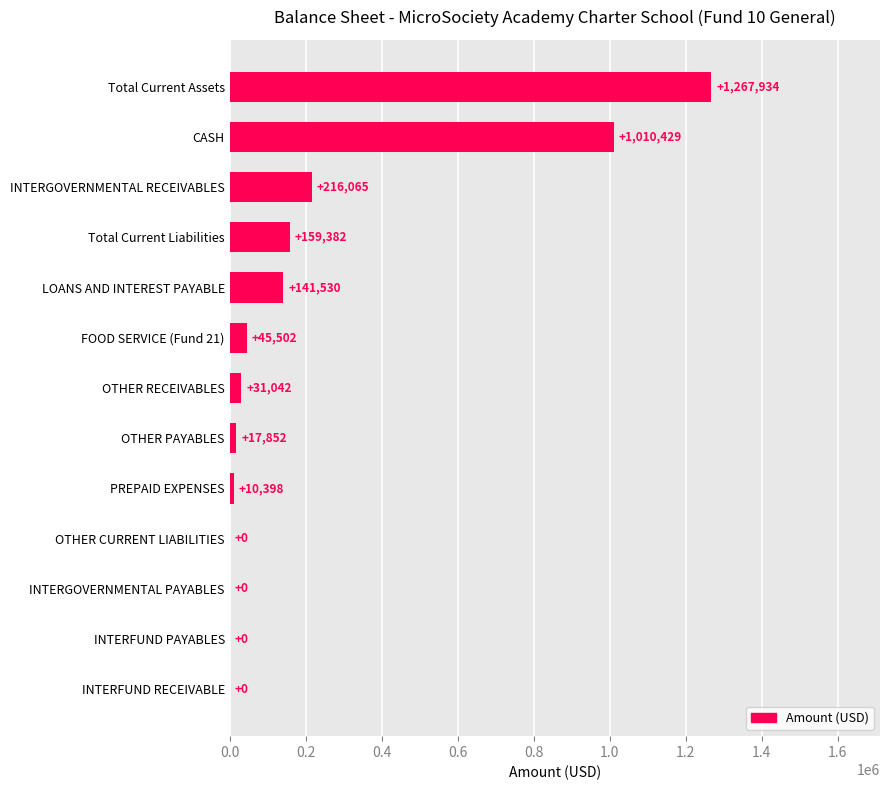

At which label is the value closest to 633967?

CASH